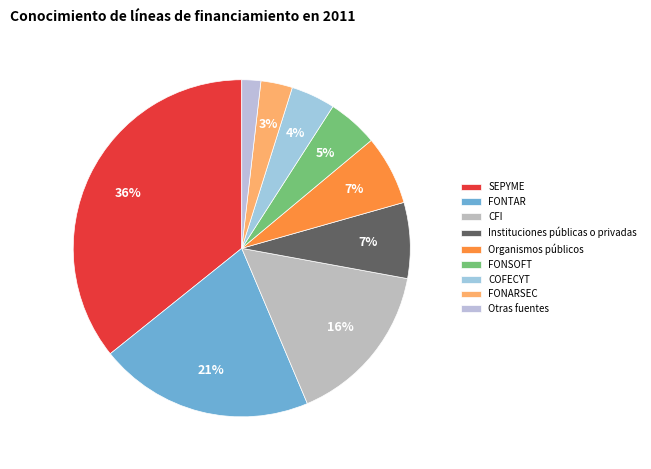

What is the total percentage of Organismos públicos and COFECYT?

10.9%